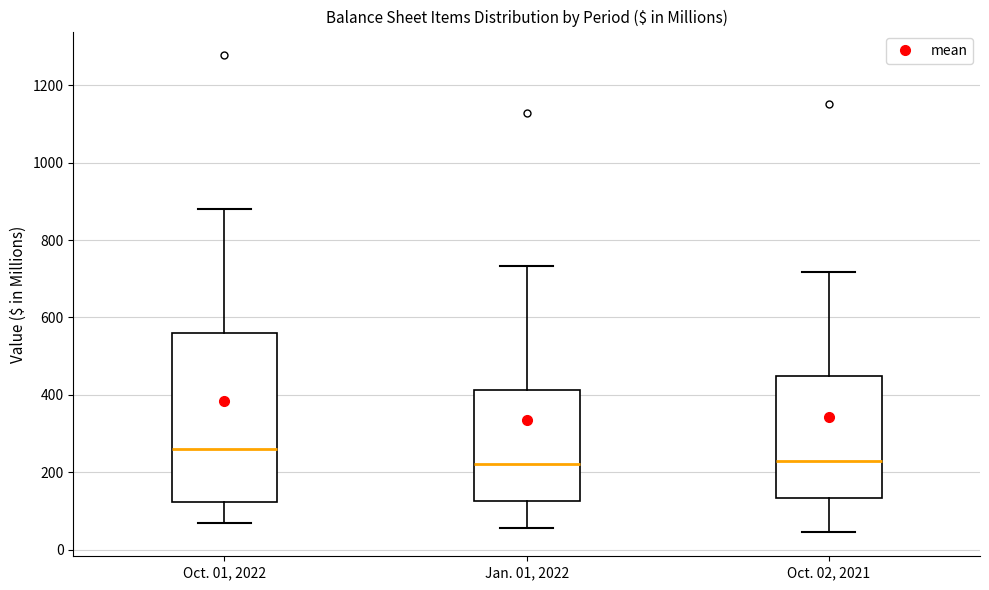

Reading left to right, read every box against the y-axis: the position of its median line, the range the box covers, and the ends of its whiskers. The values are not printed on the chart, so give them approximately, as read against the axis.

Oct. 01, 2022: median 260, box 120 to 560, whiskers 60 to 880
Jan. 01, 2022: median 220, box 120 to 420, whiskers 60 to 740
Oct. 02, 2021: median 220, box 140 to 440, whiskers 40 to 720